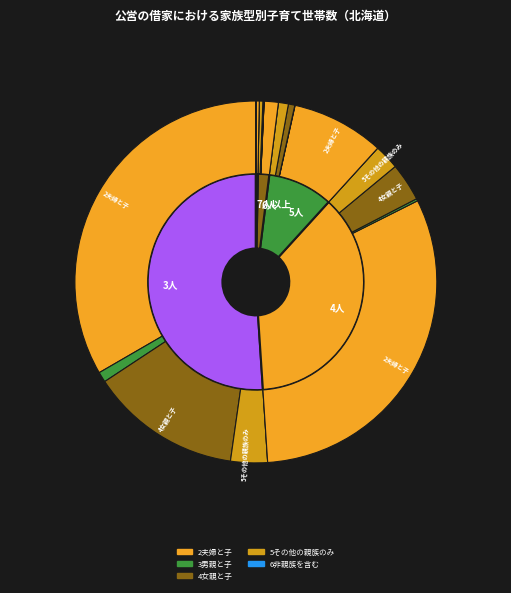

Does any single category account for the majority?

No